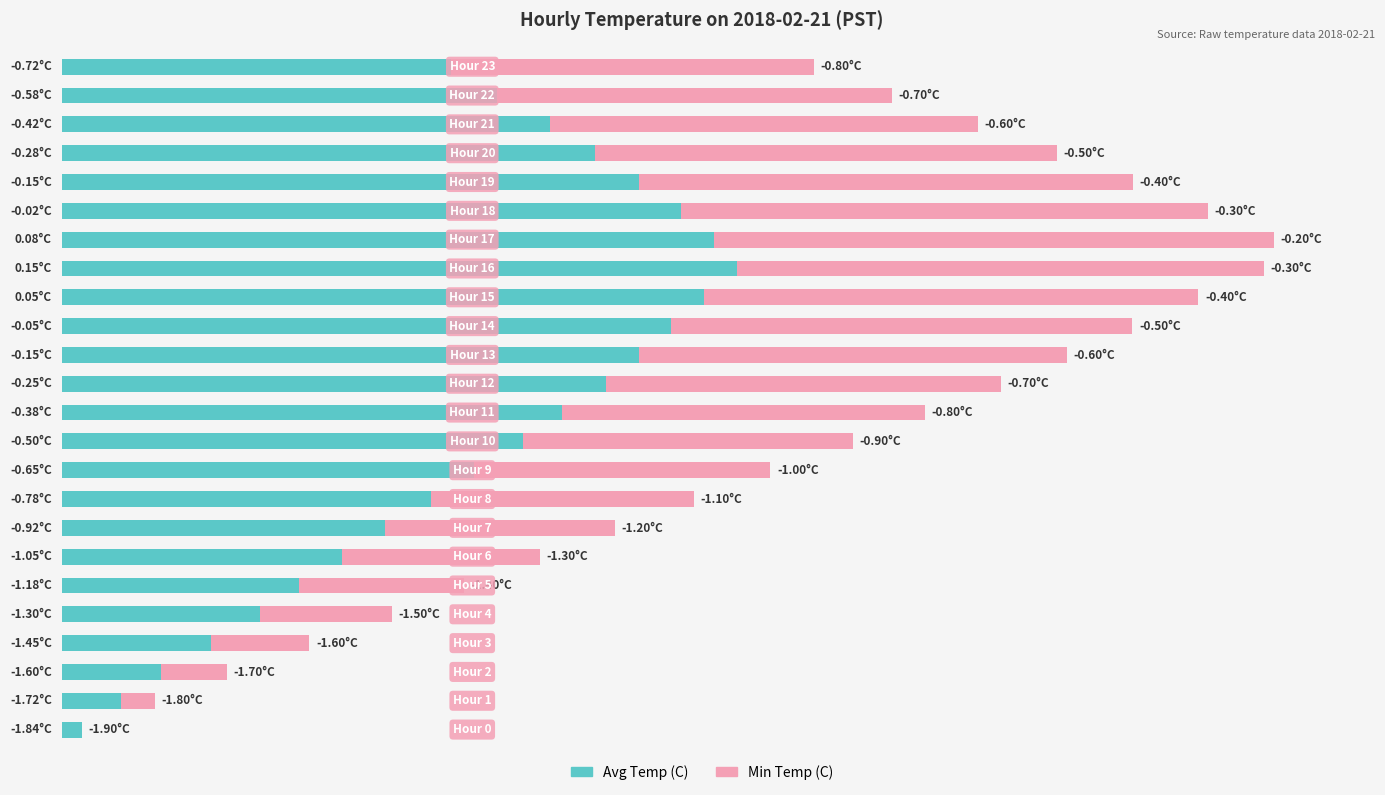

List the series in order of their peak value, highest first.

Avg Temp (C), Min Temp (C)